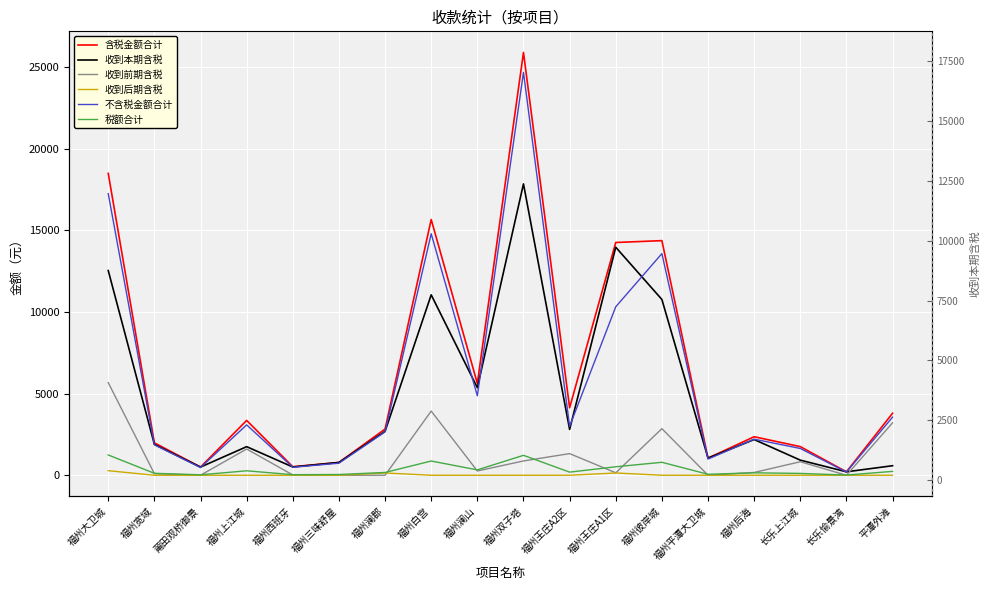

What is the spread (max minus min) of values at 福州宽域?

1985.8